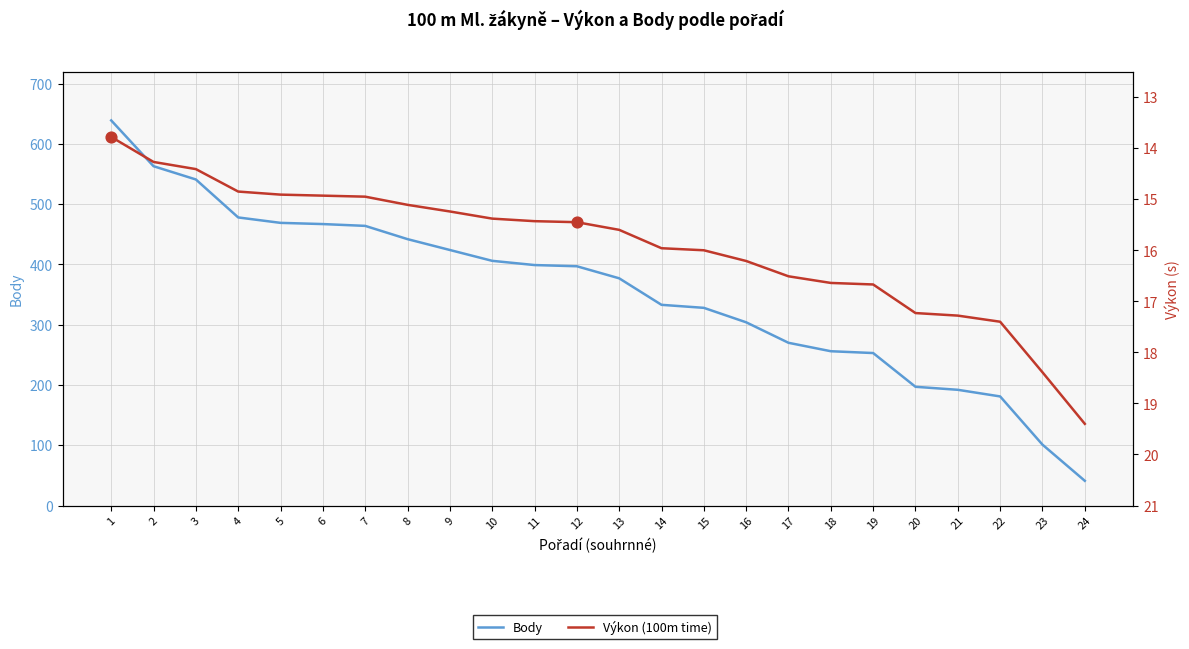

Which series has the largest Y range (max minus min)?

Body